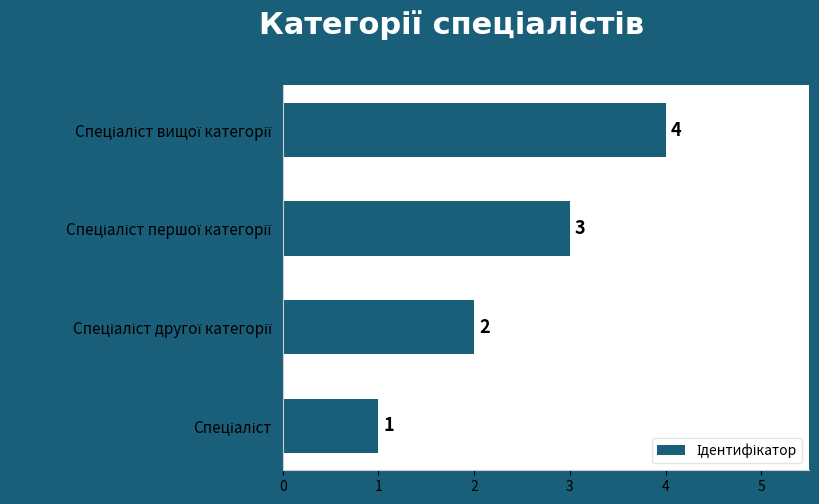

Count the values in the range 2 to 4.

3